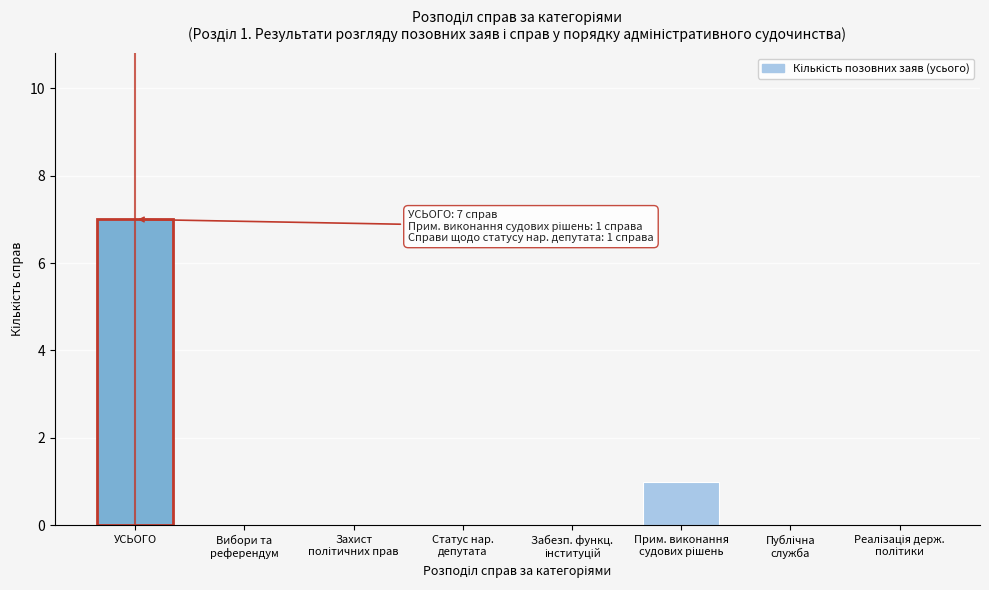

Which label corresponds to the largest value in the chart?

УСЬОГО